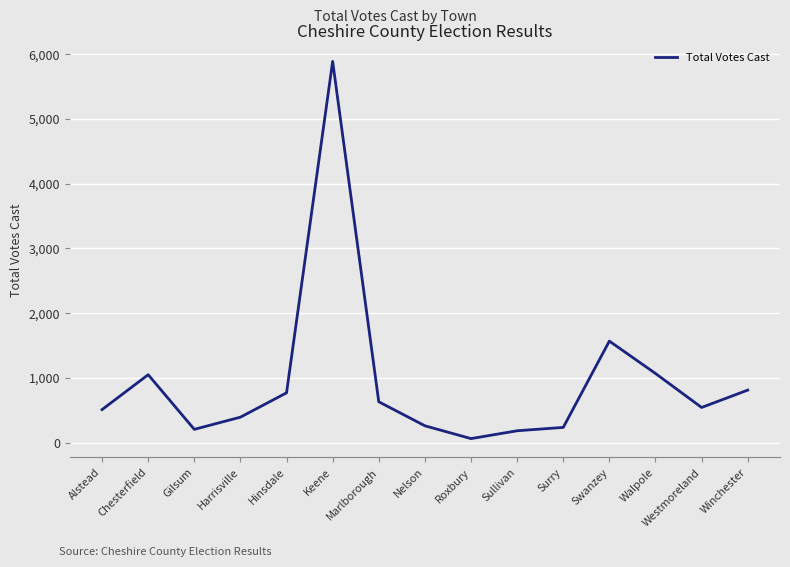

What value does the data have at Chesterfield?

1050